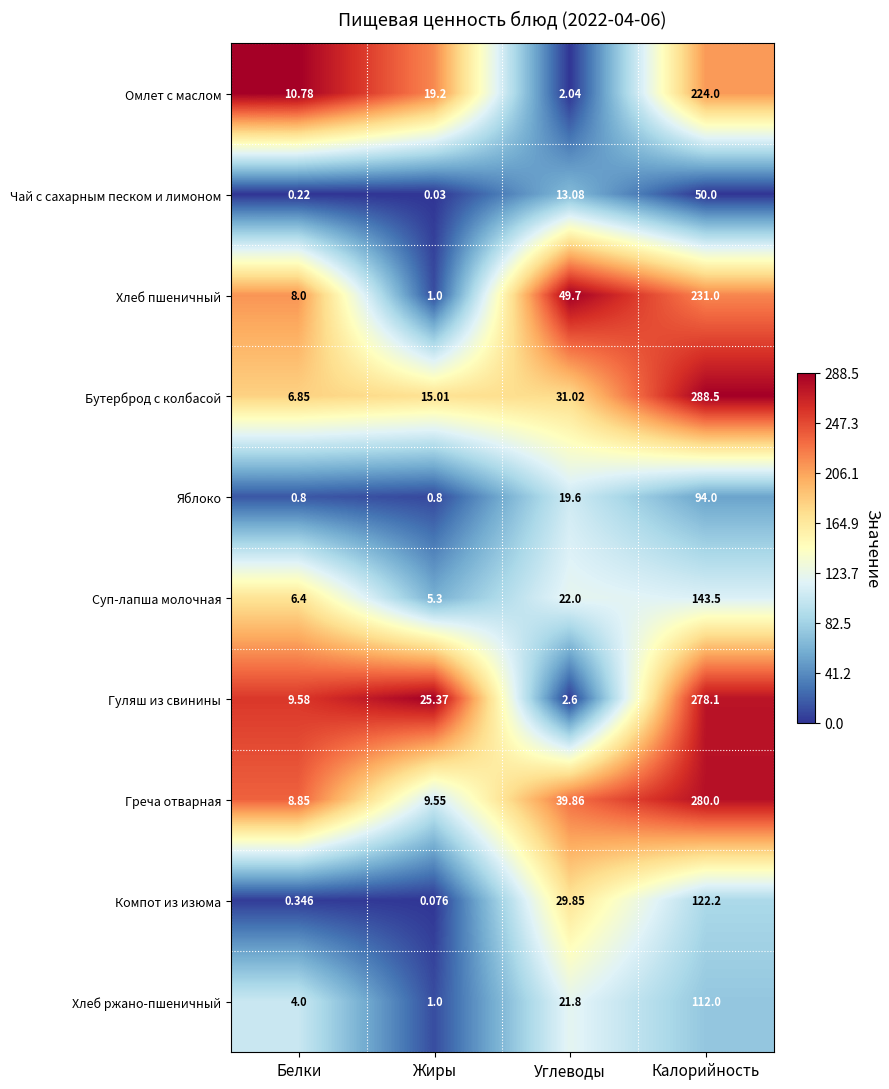

Which label corresponds to the smallest value in the chart?

Жиры